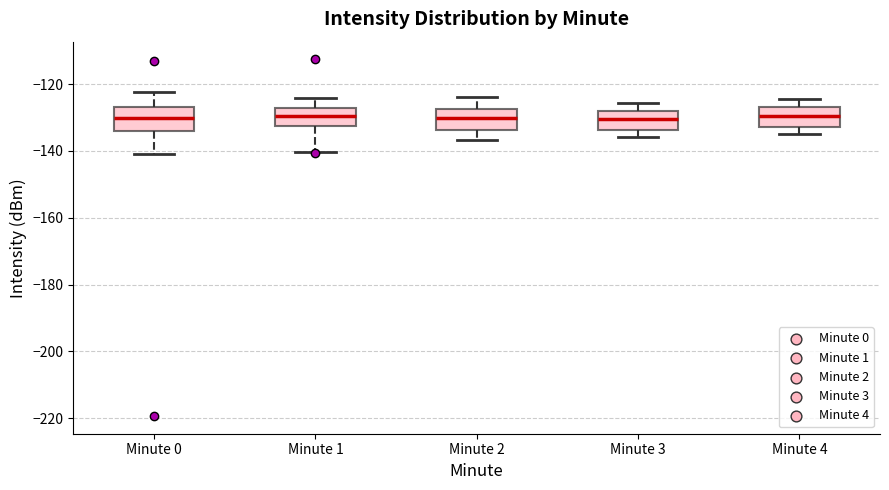

Where is the upper edge of the box for Minute 4 on the y-axis? The values are not printed on the chart, so give them approximately, as read against the axis.

-126